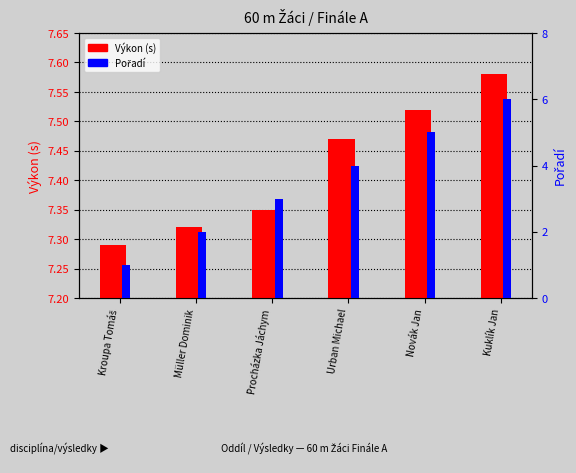

Between Müller Dominik and Procházka Jáchym, which series saw the biggest shift?

Pořadí